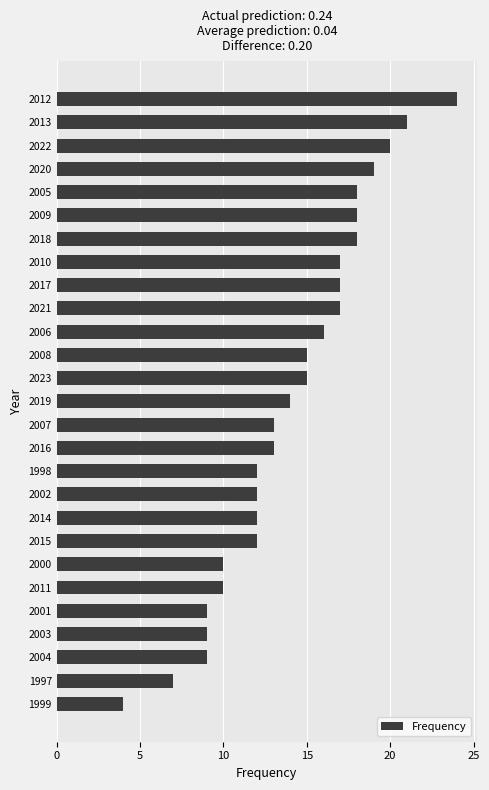

What is the sum of the values at 2011 and 2000?

20